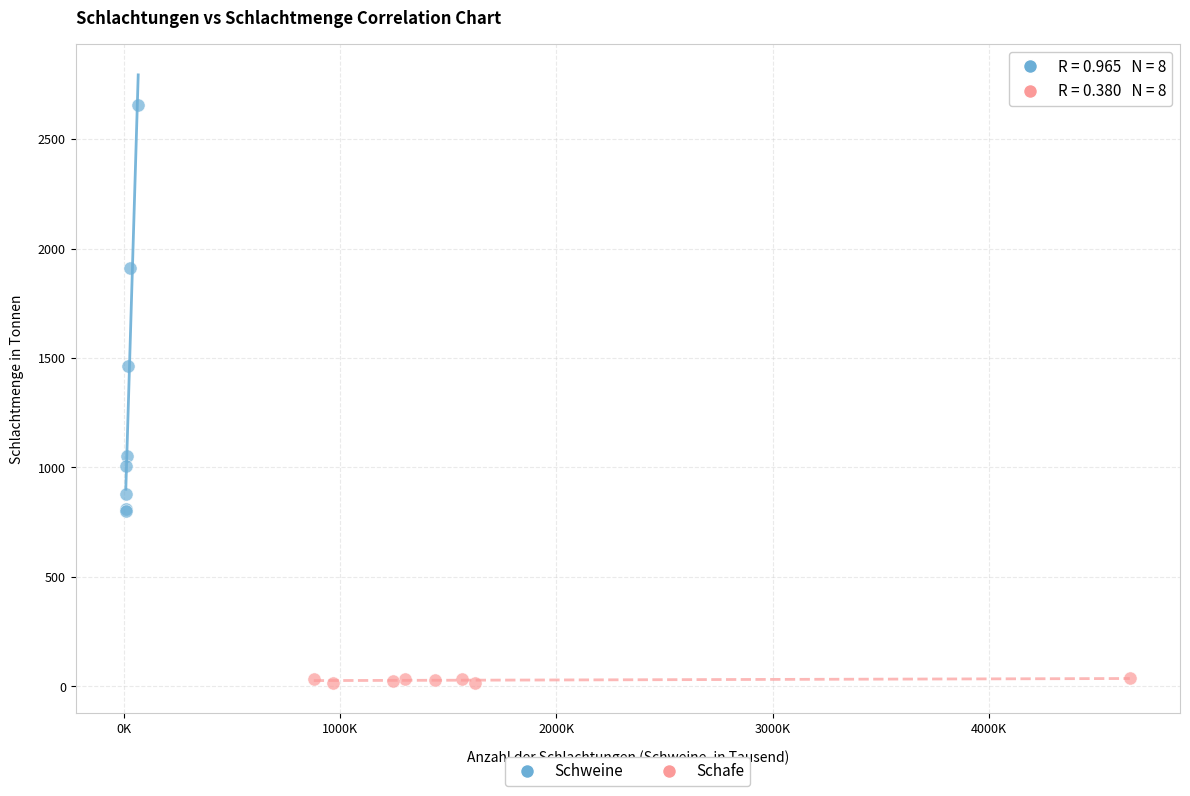

Which series has the largest Y range (max minus min)?

Schweine